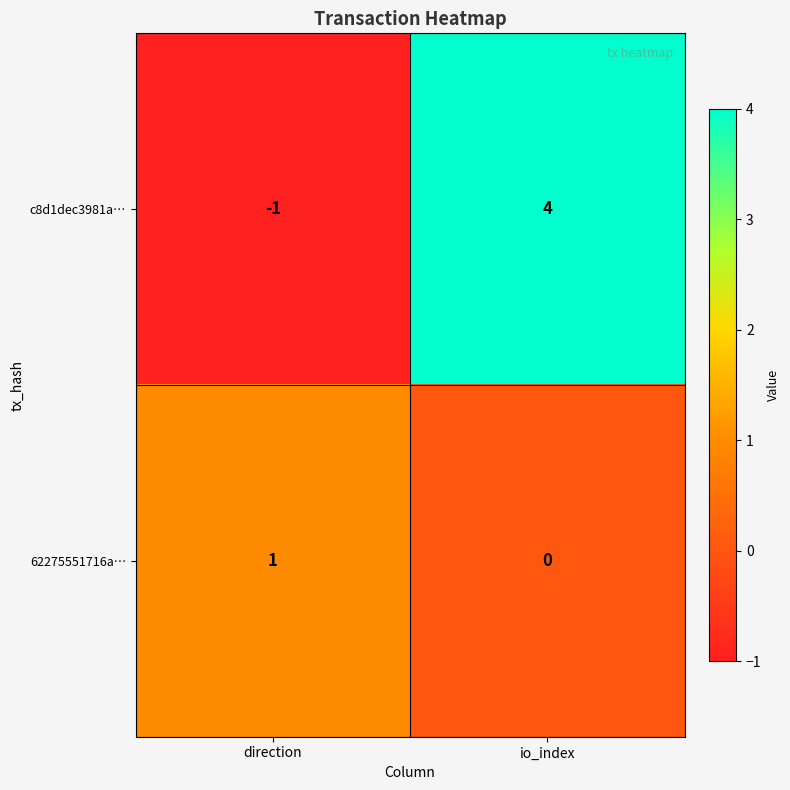

List the labels in order of c8d1dec3981a… value, smallest first.

direction, io_index